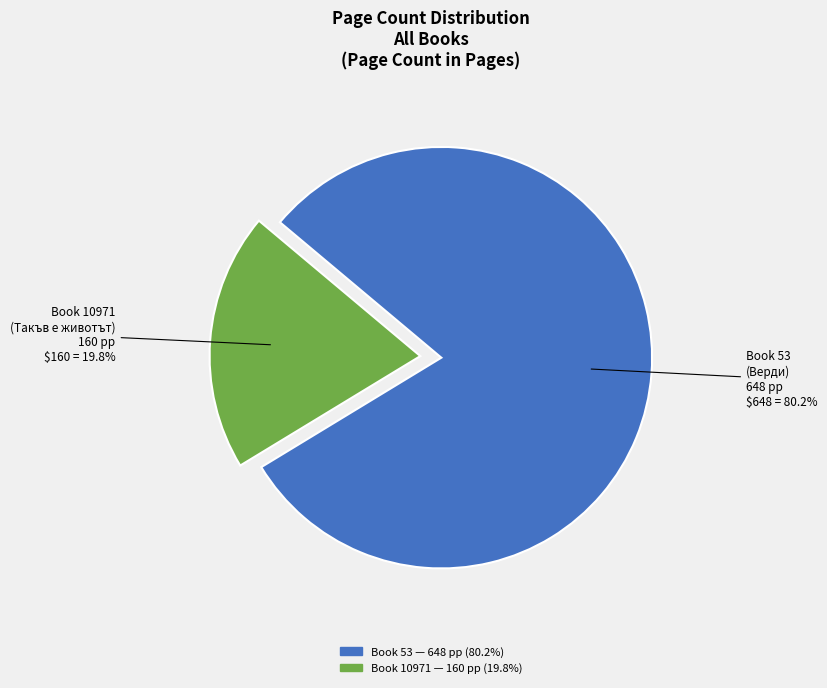

Does any single category account for the majority?

Yes